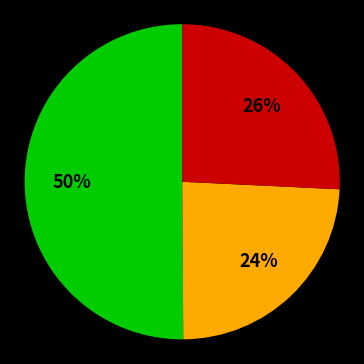

How many slices are in this pie chart?

3